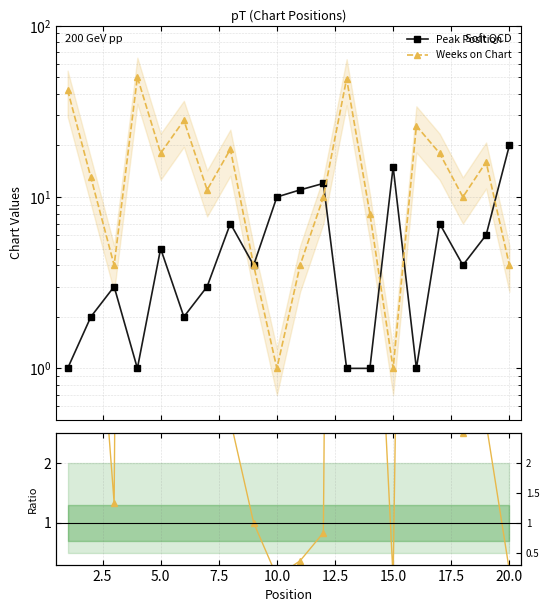

How many lines are shown in the chart?

3